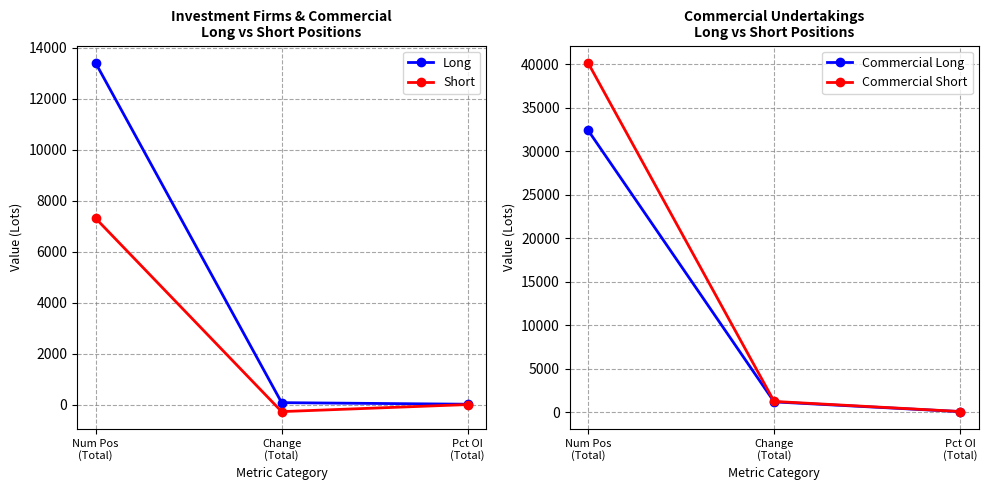

How many data points in Commercial Short are less than 1235?

1